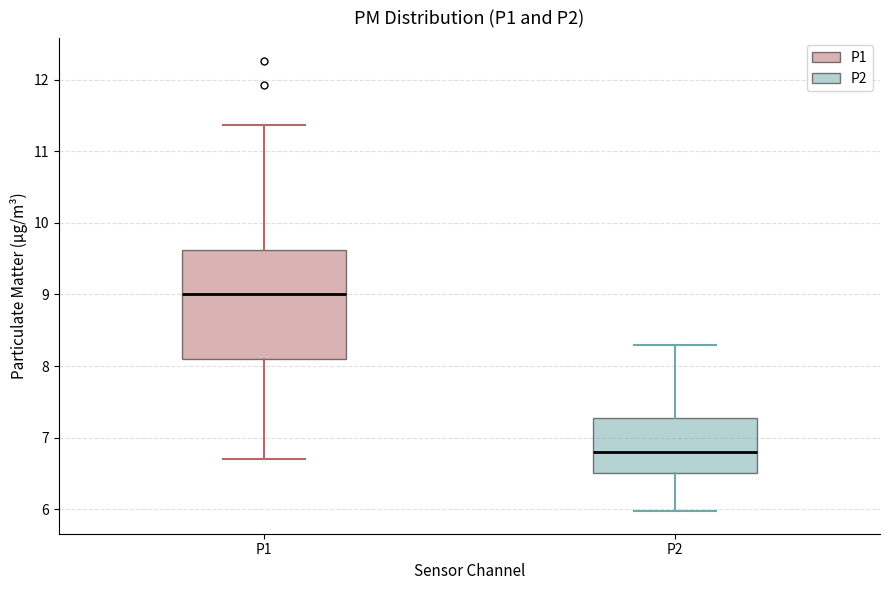

Reading left to right, transcribe this box plot: for each box, give where its median line is, the range the box spans, and where its two whiskers end, as read against the y-axis. The values are not printed on the chart, so give them approximately, as read against the axis.

P1: median 9.0, box 8.1 to 9.6, whiskers 6.7 to 11.4
P2: median 6.8, box 6.5 to 7.3, whiskers 6.0 to 8.3